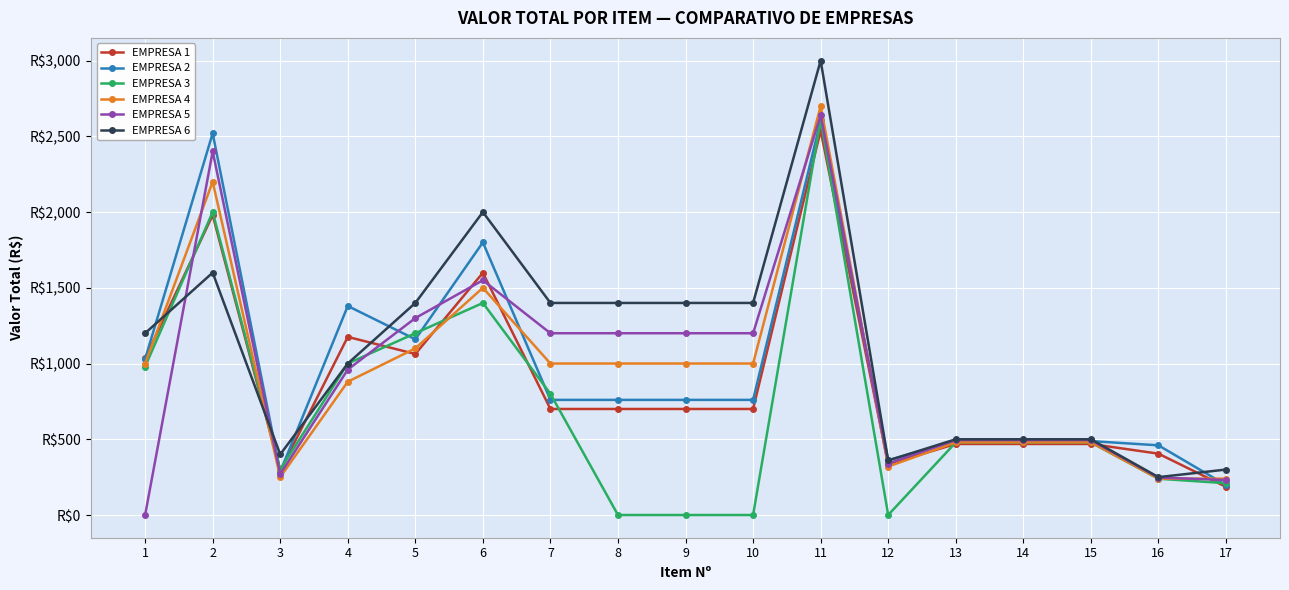

Reading left to right, list all the values displayed in this chart.

EMPRESA 1: 1=1035.0	2=1980.0	3=292.5	4=1176.0	5=1063.0	6=1599.0	7=700.0	8=700.0	9=700.0	10=700.0	11=2538.0	12=336.1	13=469.0	14=469.0	15=469.0	16=405.0	17=186.0
EMPRESA 2: 1=1030.0	2=2520.0	3=285.0	4=1380.0	5=1160.0	6=1800.0	7=760.0	8=760.0	9=760.0	10=760.0	11=2604.0	12=362.0	13=488.0	14=488.0	15=488.0	16=460.0	17=198.0
EMPRESA 3: 1=980.0	2=2000.0	3=300.0	4=1000.0	5=1200.0	6=1400.0	7=800.0	8=0.0	9=0.0	10=0.0	11=2610.0	12=0.0	13=479.0	14=479.0	15=479.0	16=239.5	17=210.0
EMPRESA 4: 1=1000.0	2=2200.0	3=250.0	4=880.0	5=1100.0	6=1500.0	7=1000.0	8=1000.0	9=1000.0	10=1000.0	11=2700.0	12=320.0	13=480.0	14=480.0	15=480.0	16=240.0	17=240.0
EMPRESA 5: 1=0.0	2=2400.0	3=270.0	4=960.0	5=1300.0	6=1550.0	7=1200.0	8=1200.0	9=1200.0	10=1200.0	11=2640.0	12=340.0	13=495.0	14=495.0	15=495.0	16=247.5	17=231.0
EMPRESA 6: 1=1200.0	2=1600.0	3=400.0	4=1000.0	5=1400.0	6=2000.0	7=1400.0	8=1400.0	9=1400.0	10=1400.0	11=3000.0	12=360.0	13=500.0	14=500.0	15=500.0	16=250.0	17=300.0